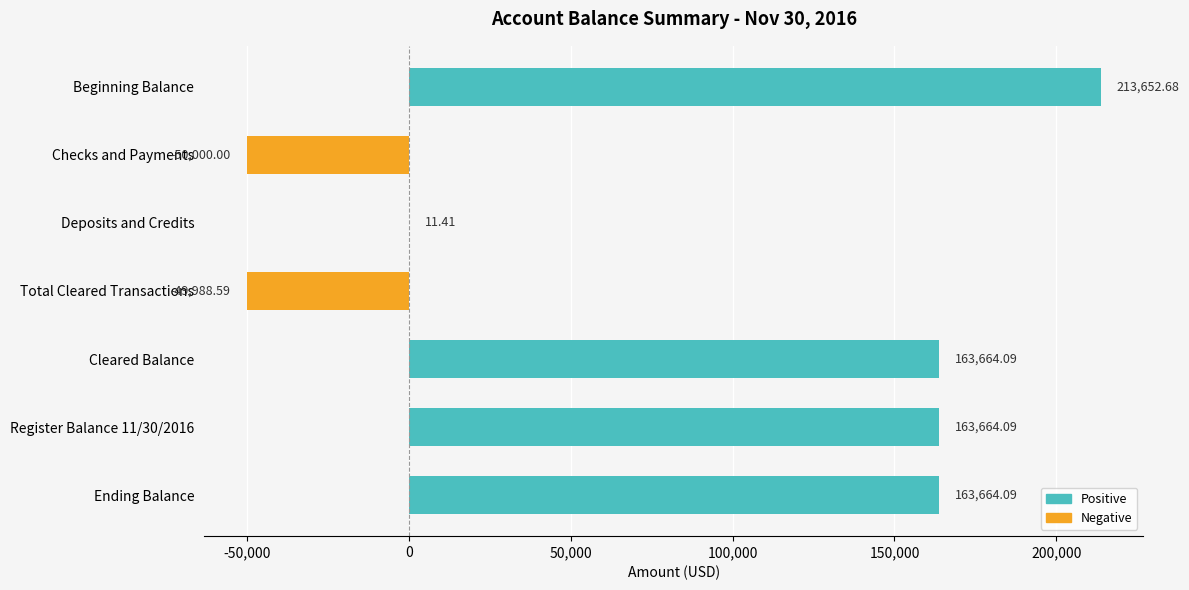

What is the sum of all values?

604667.8